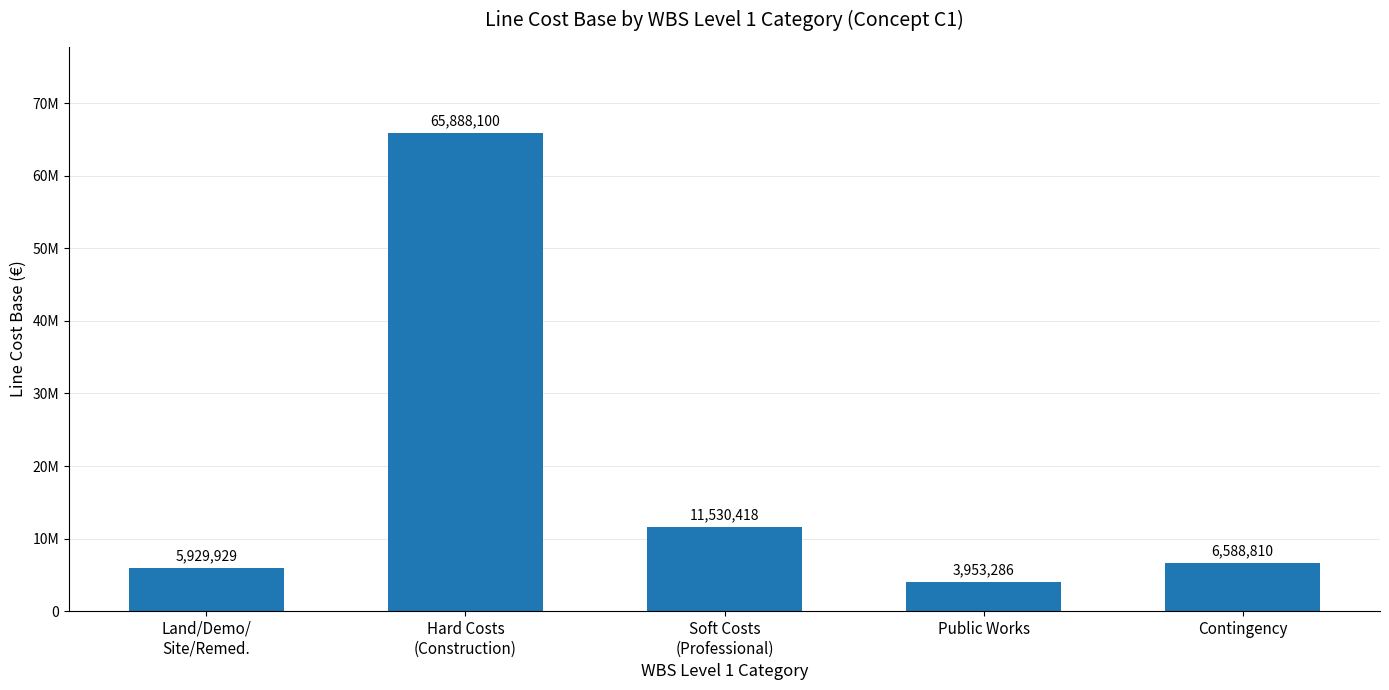

What position from the right is Contingency?

1